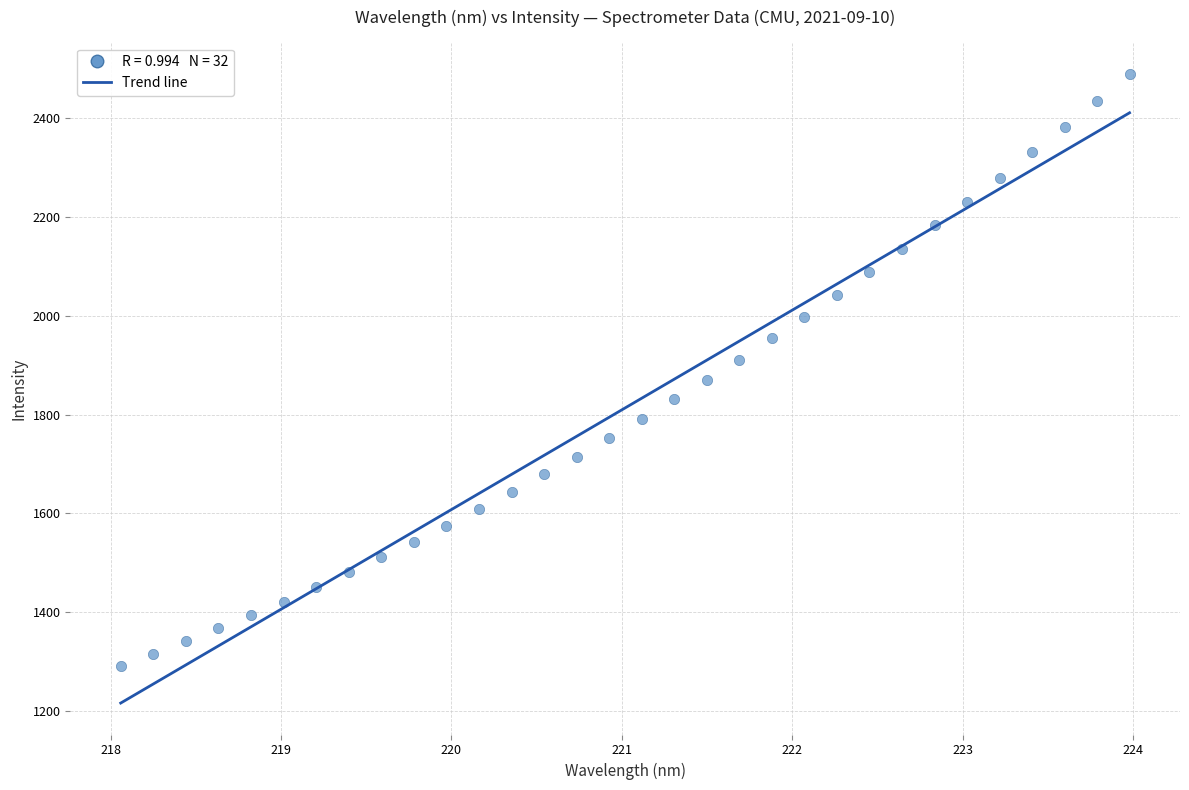

What is the range of Y values (max minus min)?

1197.5